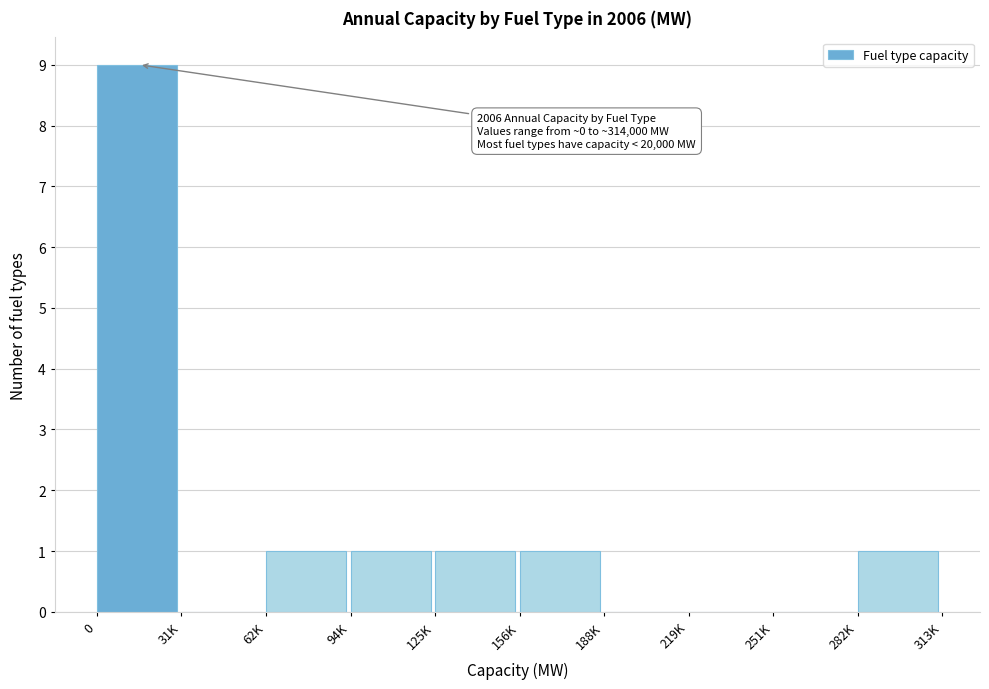

Reading left to right, what are all the values shown in this chart?

0=9	31K=0	62K=1	94K=1	125K=1	156K=1	188K=0	219K=0	251K=0	282K=1